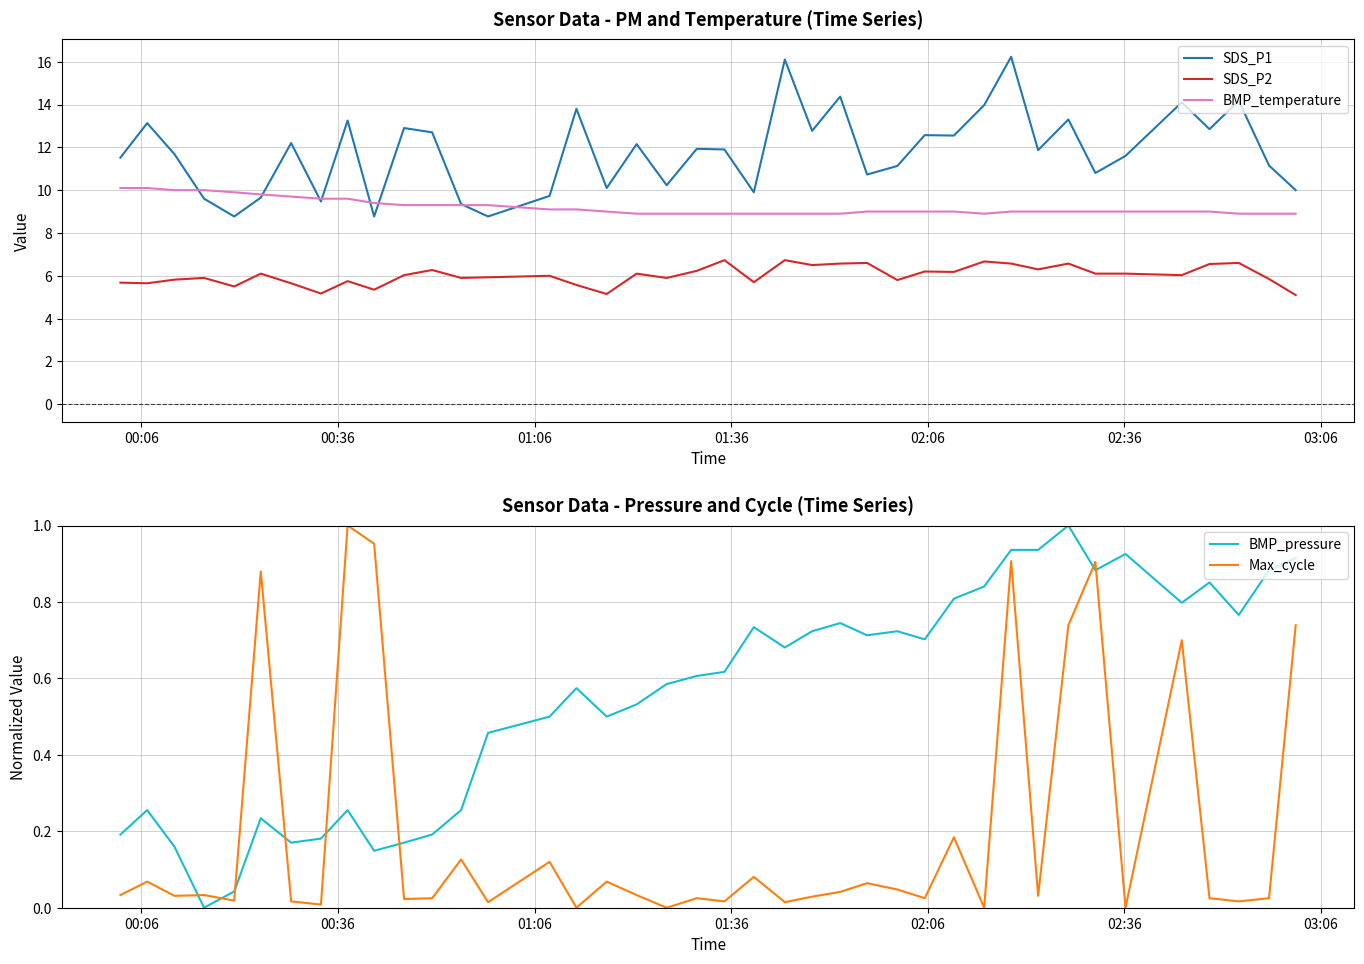

After their last crossing, which series has the higher values: BMP_pressure or Max_cycle?

BMP_pressure